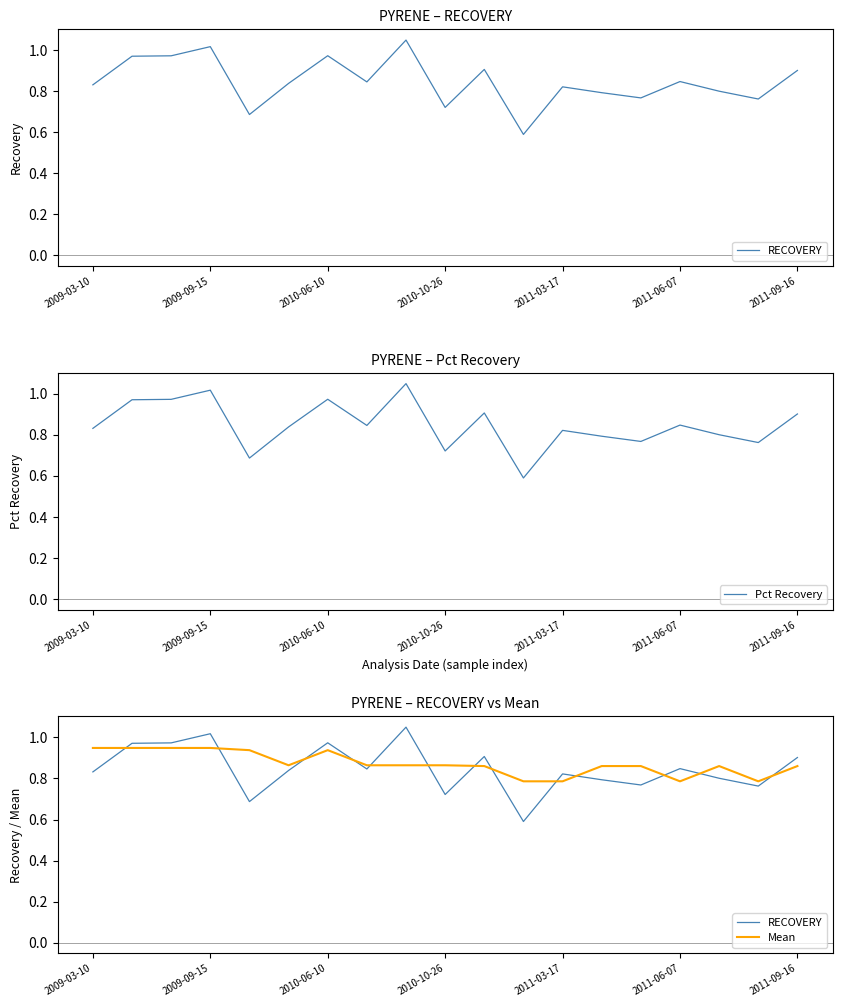

The value of Pct Recovery at 2009-03-10 is 1.5. True or false?

False